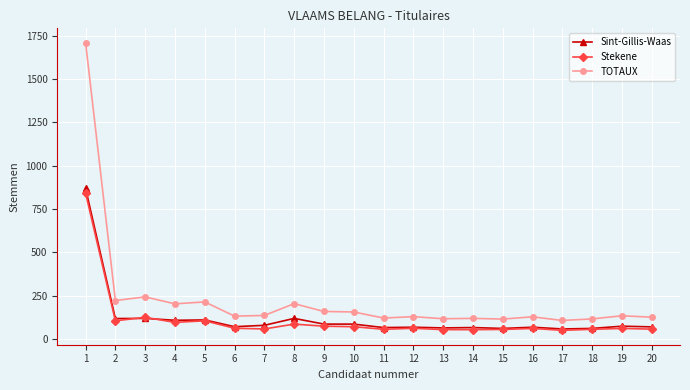

True or false: Sint-Gillis-Waas has a value of 118 at 3.

True